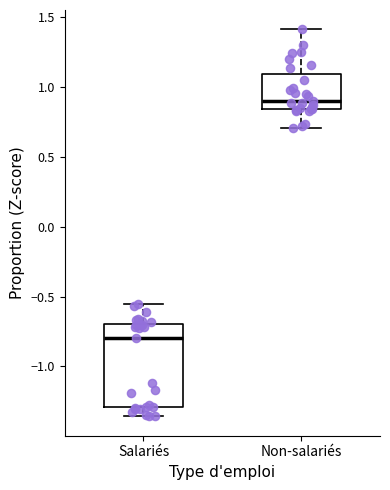

Which box is the tallest, from its lower edge to its upper edge?

Salariés